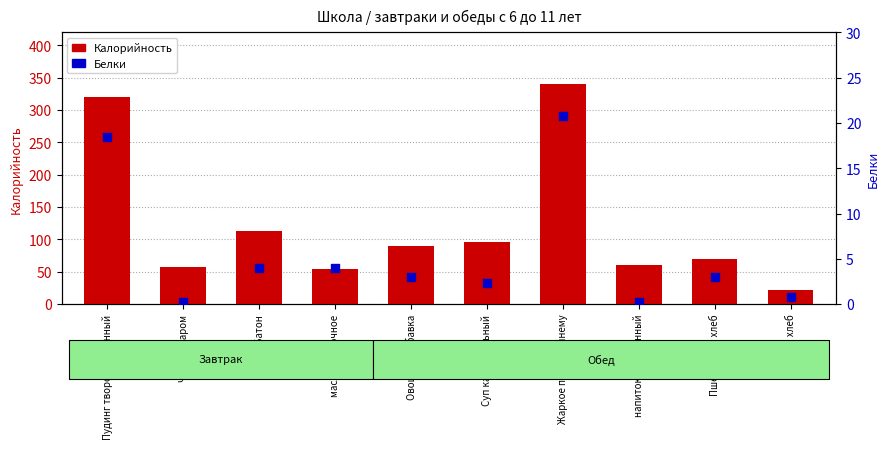

At how many categories does at least one series exceed 99?

3